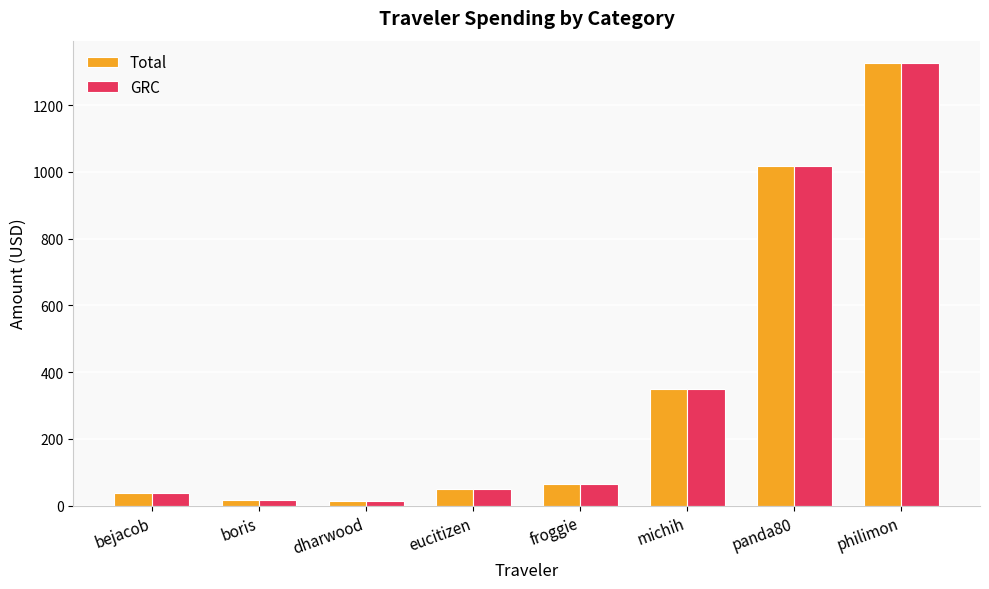

How many bars are there in each group?

2